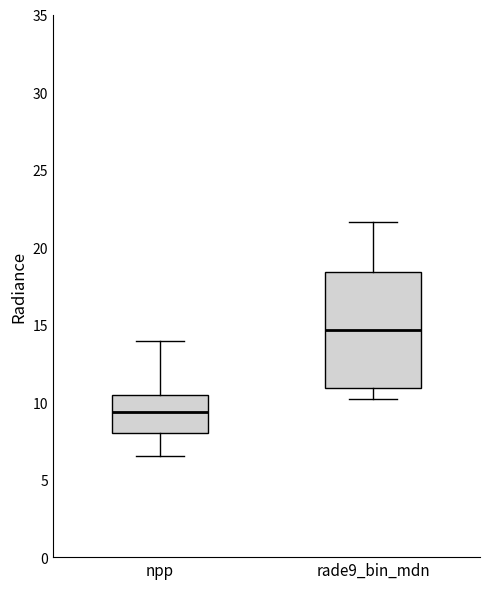

Where does the lower whisker of the box for npp end on the y-axis? The values are not printed on the chart, so give them approximately, as read against the axis.

6.5